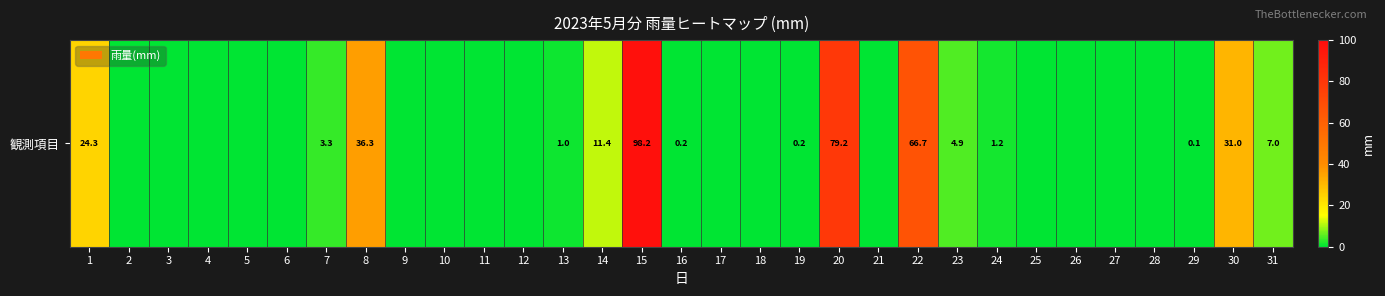

Reading right to left, extract all data points from this chart.

7.0	31.0	0.1	0.0	0.0	0.0	0.0	1.2	4.9	66.7	0.0	79.2	0.2	0.0	0.0	0.2	98.2	11.4	1.0	0.0	0.0	0.0	0.0	36.3	3.3	0.0	0.0	0.0	0.0	0.0	24.3